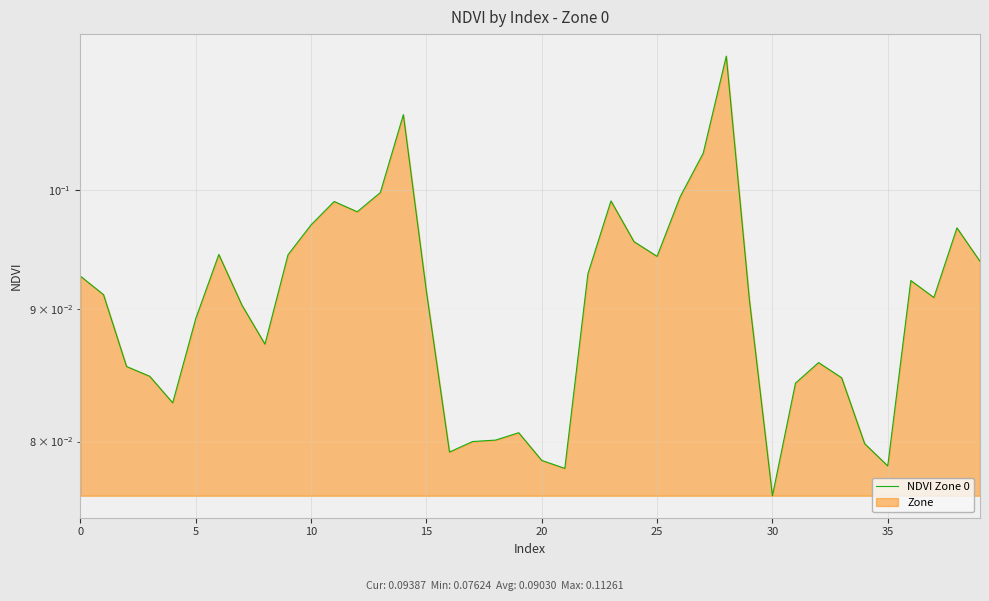

What is the approximate value at 13?

0.1